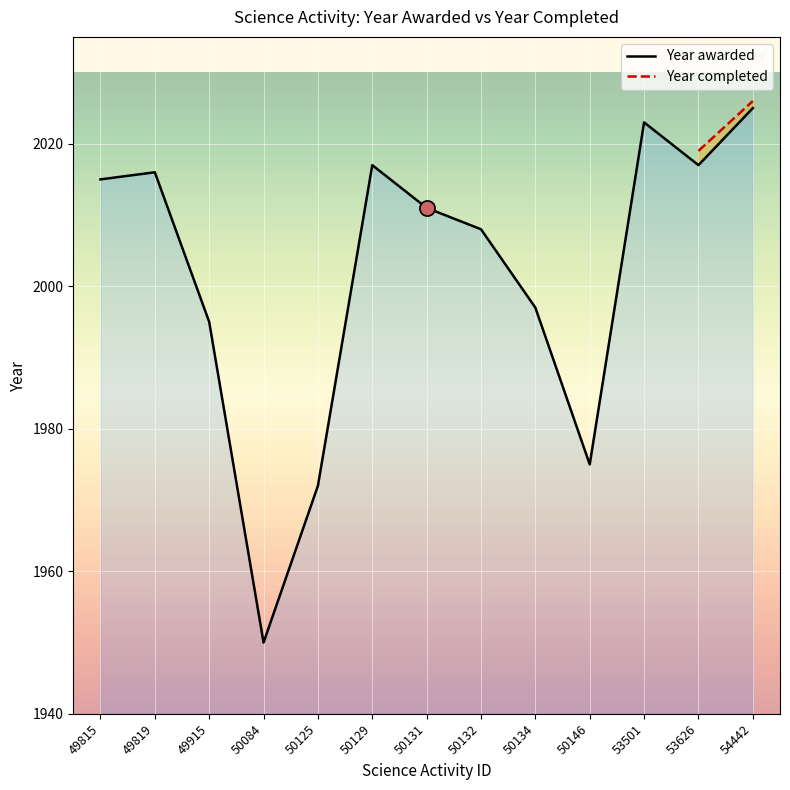

Between 50132 and 50131, which is larger?

50131